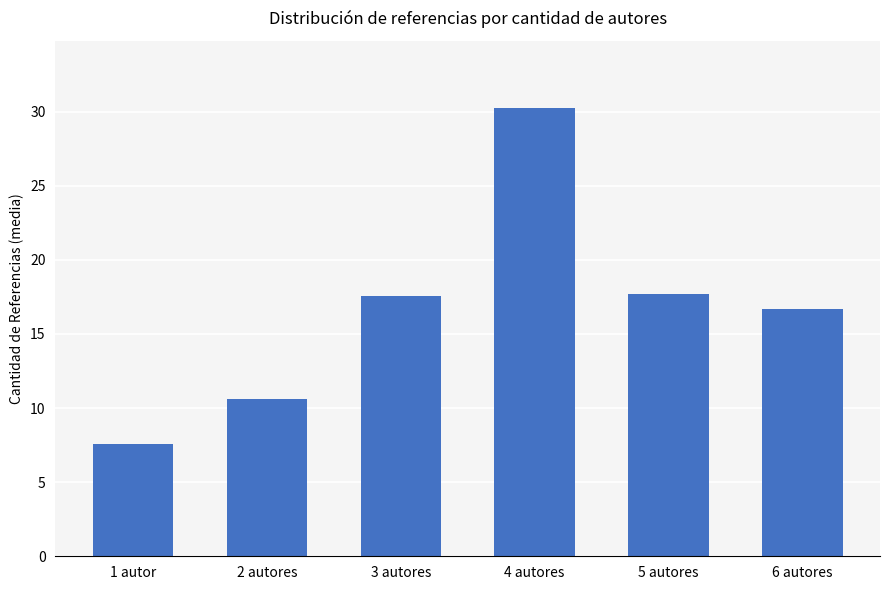

How many categories are shown in the chart?

6